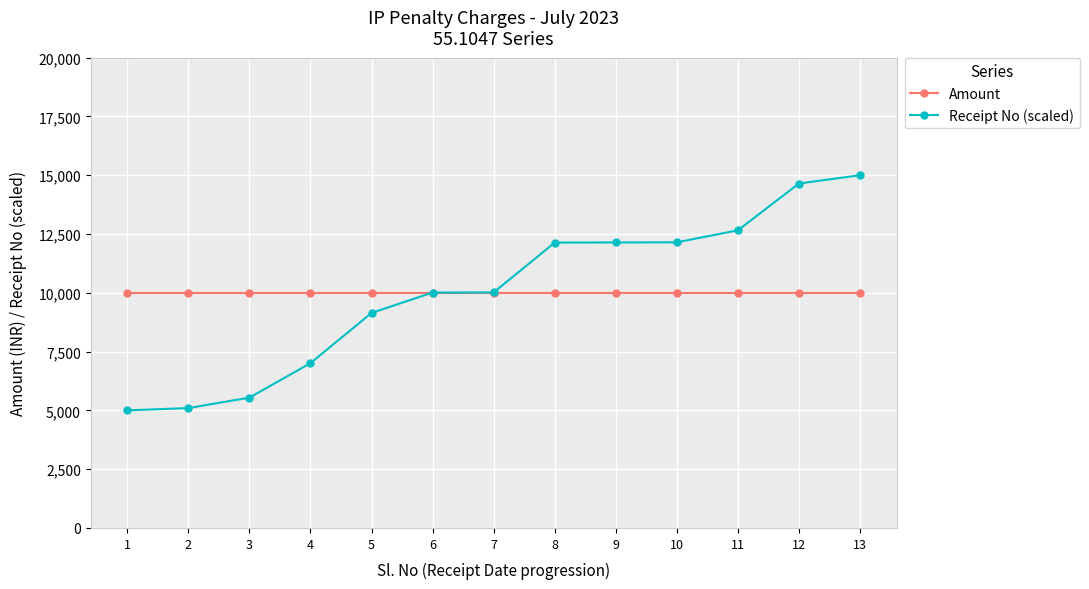

The Amount series shows 10000.0 at 5. True or false?

True